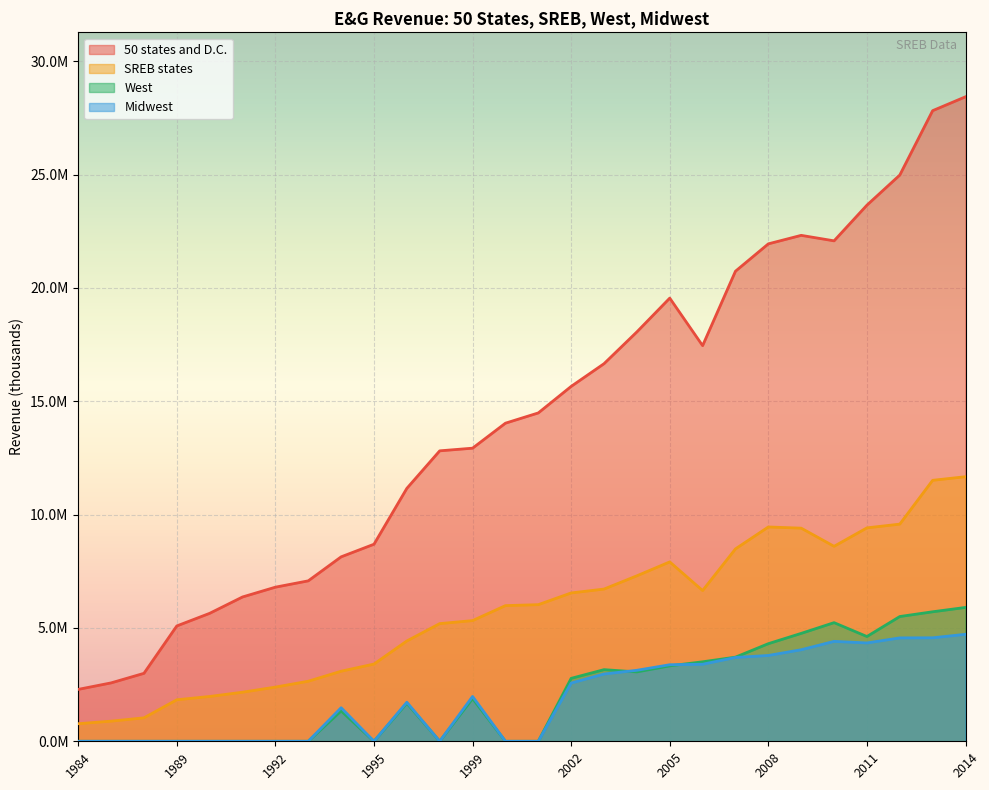

The Midwest series shows 1347173.1 at 2002. True or false?

False